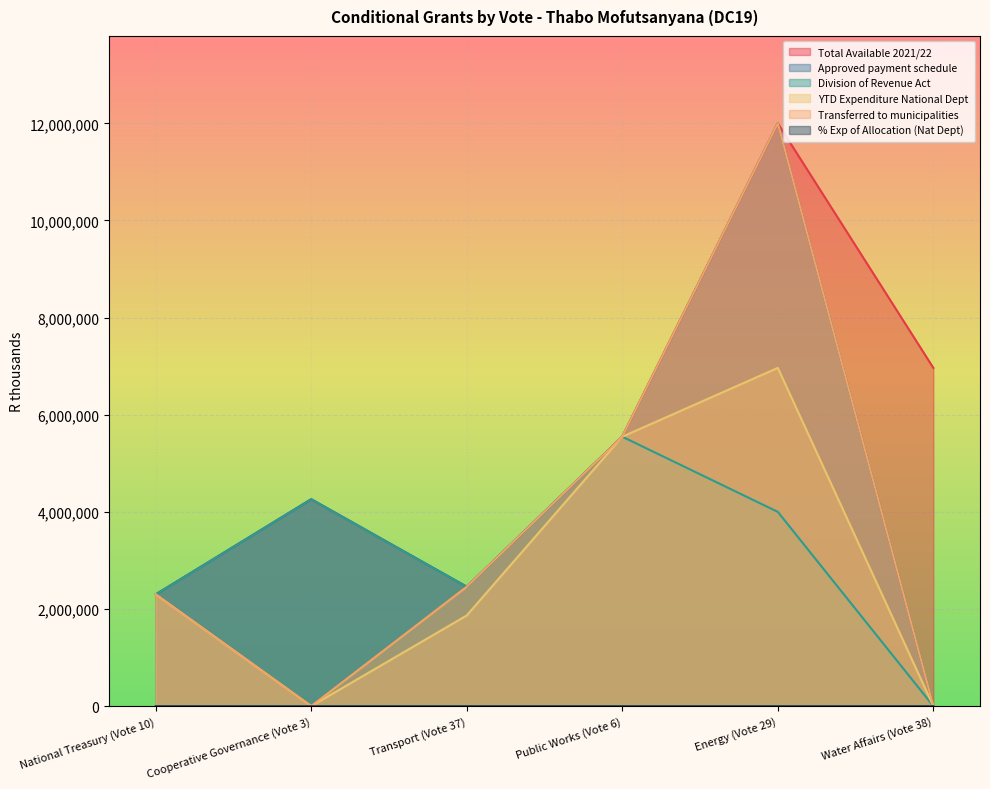

What is the sum of all Total Available 2021/22 values?

33531000